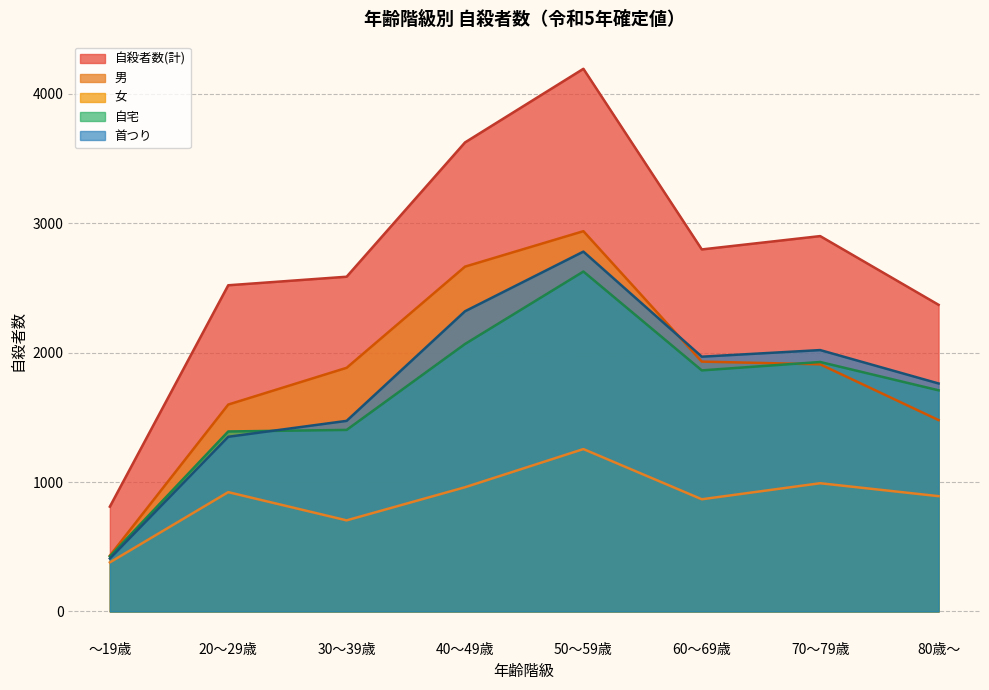

True or false: 男 has a value of 2939 at 50～59歳.

True